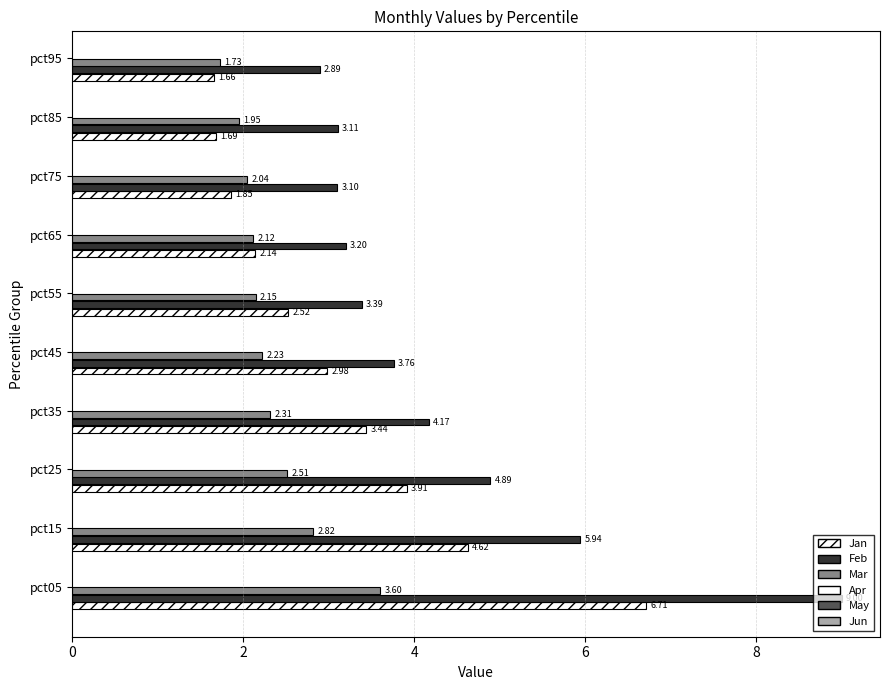

List the series in order of their overall mean, highest first.

Feb, Jan, Mar